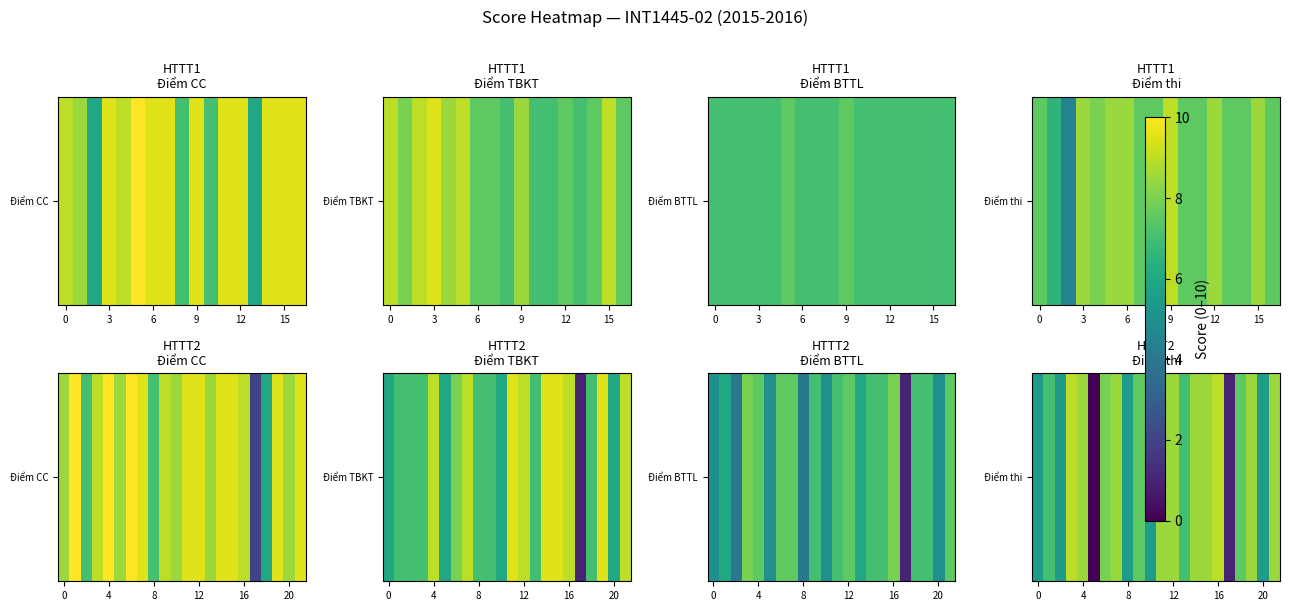

True or false: the data shows 9.2 at 20.

False